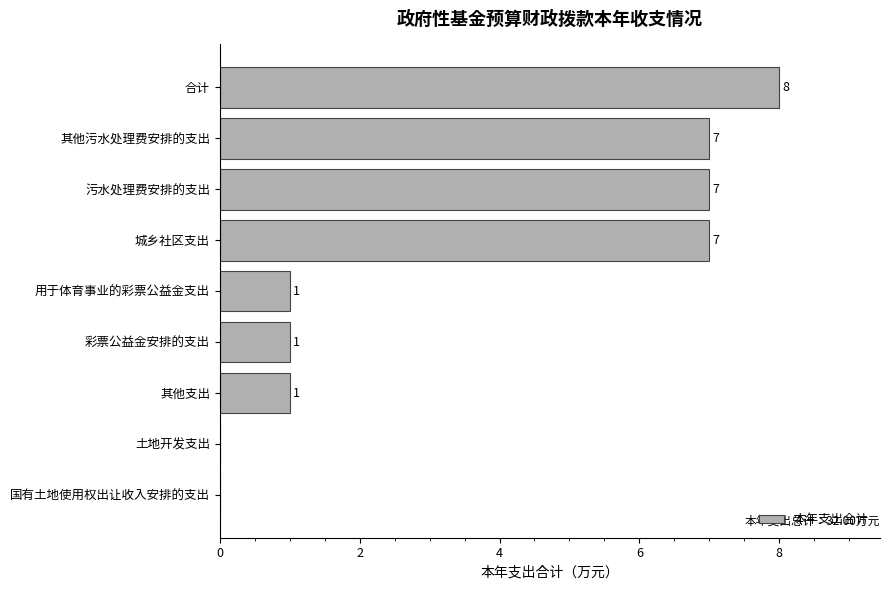

Does the chart contain stacked bars?

No